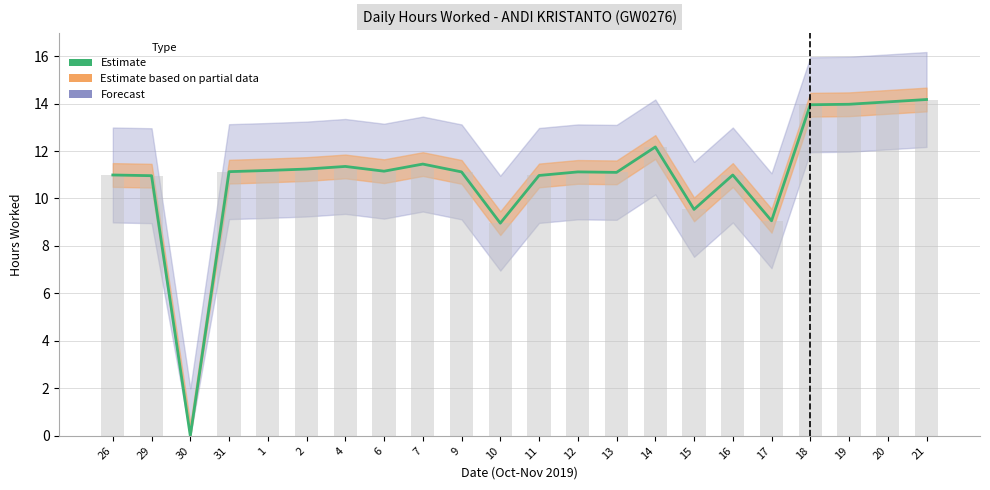

Rank the categories by value from highest to lowest.

21, 20, 19, 18, 14, 7, 4, 2, 1, 6, 31, 9, 12, 13, 26, 16, 11, 29, 15, 17, 10, 30